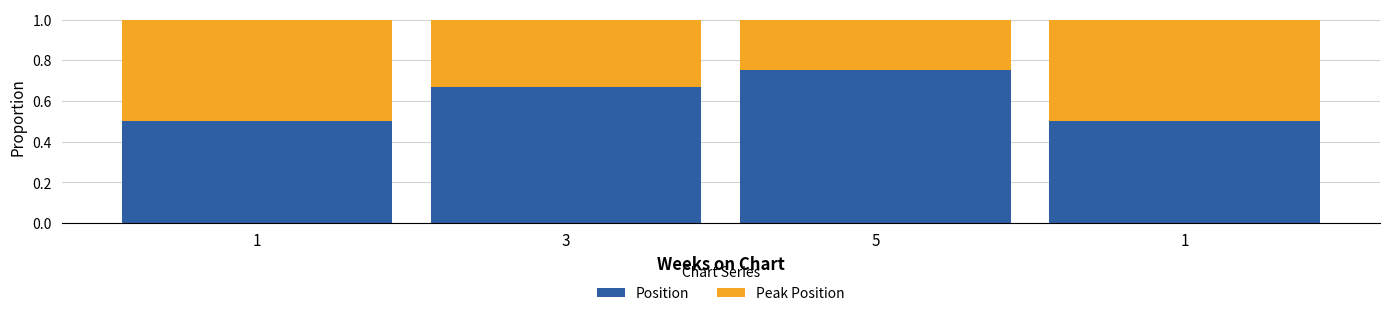

What is the approximate value of Peak Position at 1?

0.5